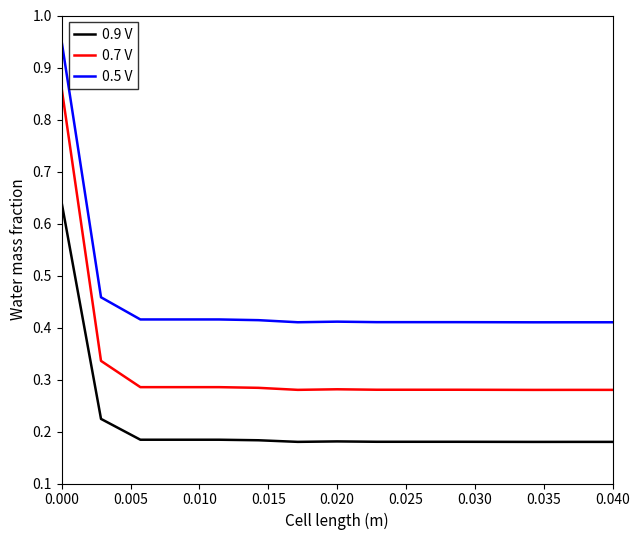

List the series in order of their peak value, highest first.

0.5 V, 0.7 V, 0.9 V